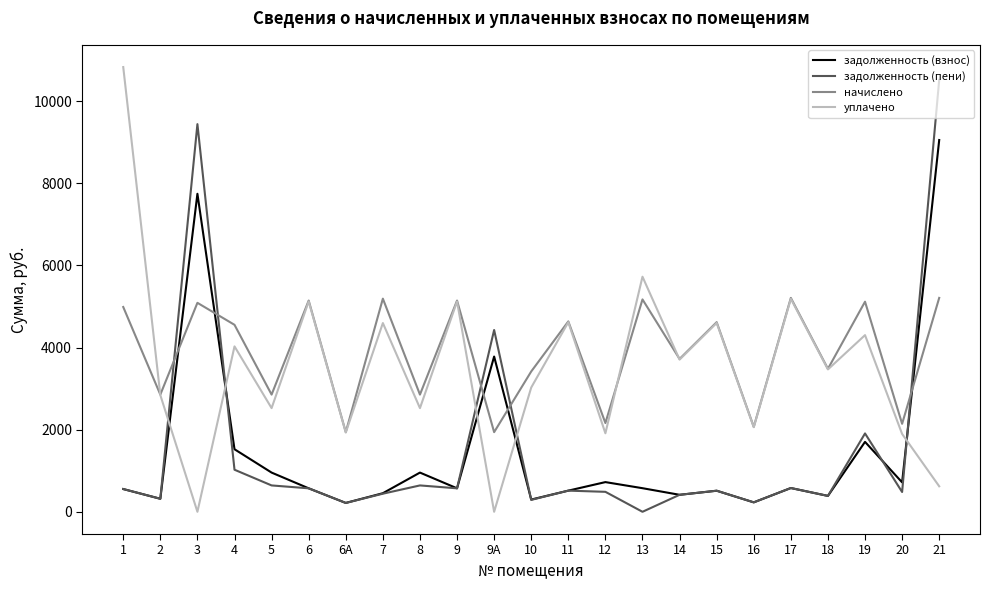

Is this an area chart (filled region under the line)?

No